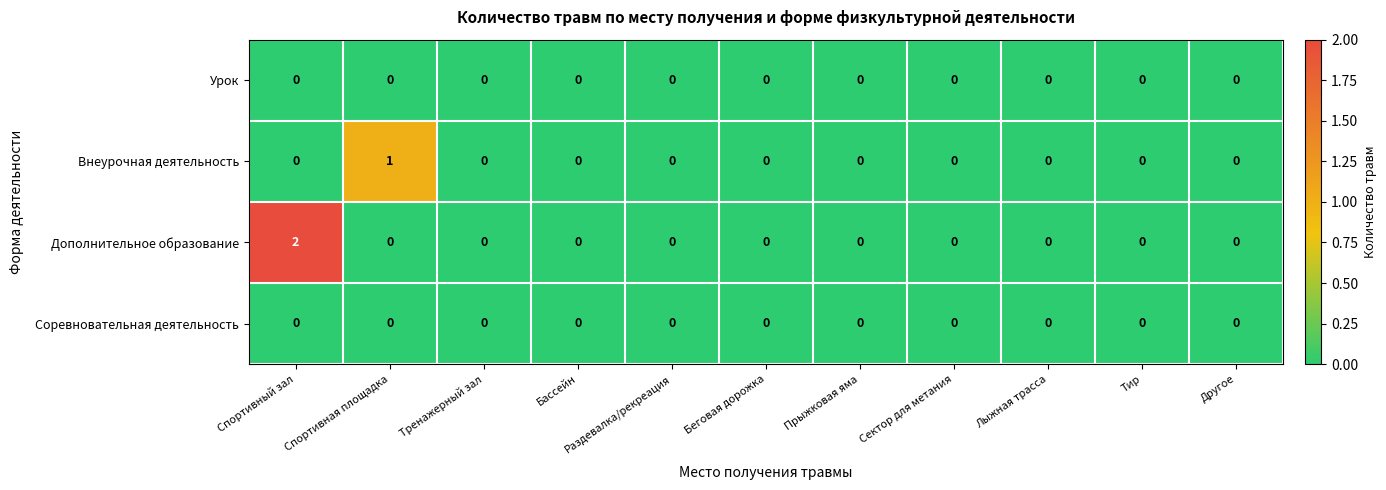

True or false: Дополнительное образование has a value of 0 at Раздевалка/рекреация.

True